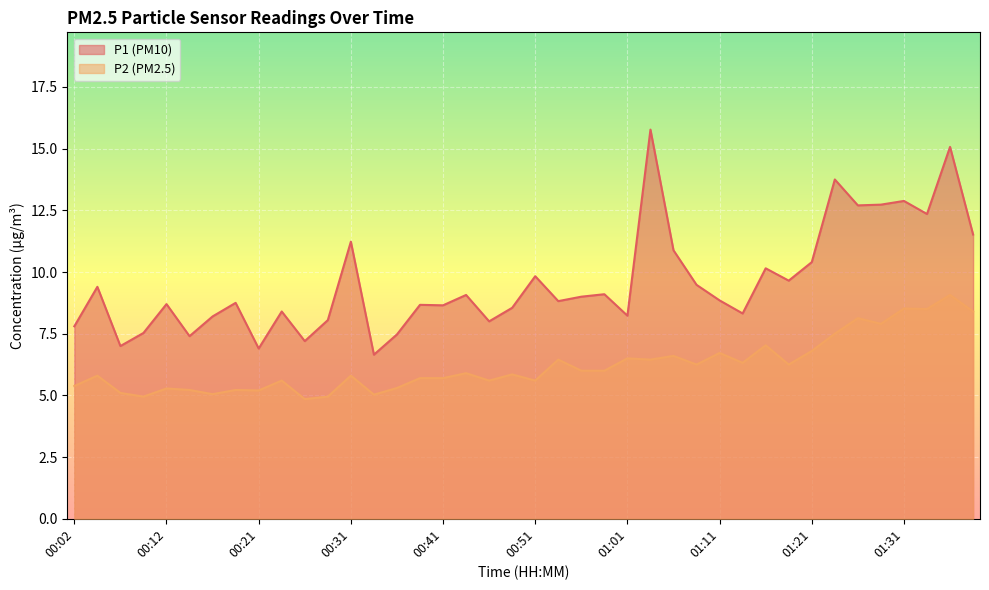

Reading right to left, what are all the values shown in this chart?

P1: 11.5	15.1	12.3	12.9	12.7	12.7	13.8	10.4	9.7	10.2	8.3	8.8	9.5	10.9	15.8	8.2	9.1	9.0	8.8	9.8	8.6	8.0	9.1	8.7	8.7	7.5	6.7	11.2	8.1	7.2	8.4	6.9	8.8	8.2	7.4	8.7	7.5	7.0	9.4	7.8
P2: 8.4	9.1	8.5	8.5	7.9	8.1	7.5	6.8	6.2	7.0	6.3	6.7	6.2	6.6	6.5	6.5	6.0	6.0	6.5	5.6	5.8	5.6	5.9	5.7	5.7	5.3	5.0	5.8	5.0	4.8	5.6	5.2	5.2	5.0	5.2	5.3	5.0	5.1	5.8	5.4